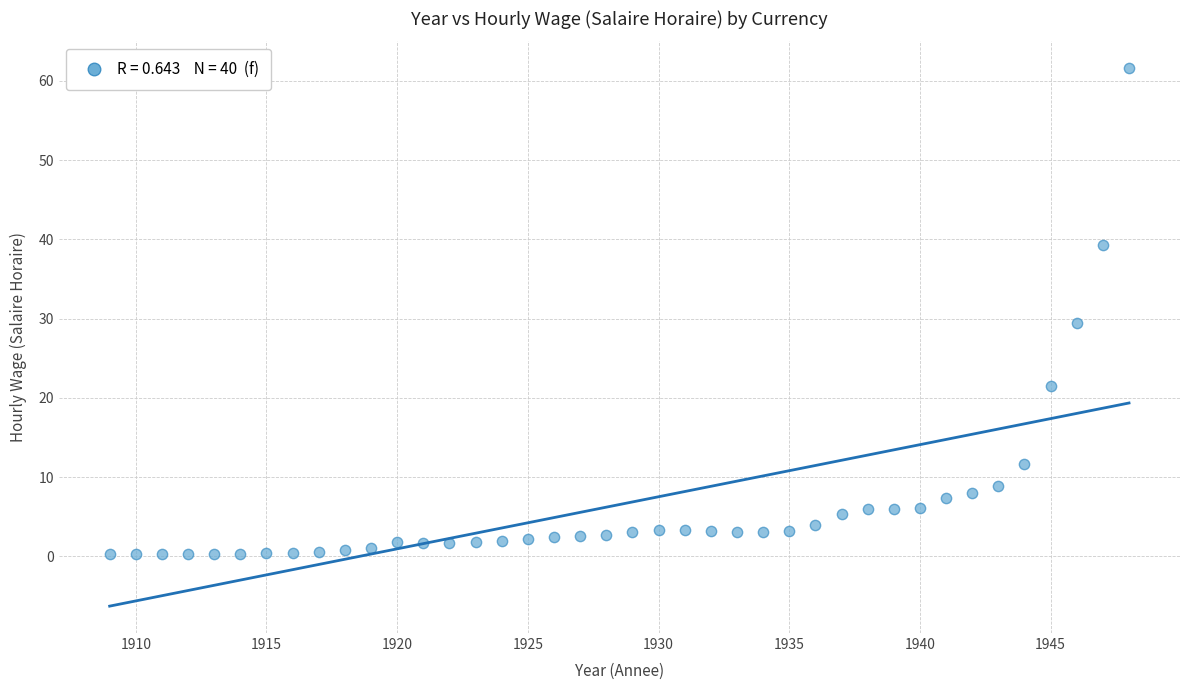

What is the range of X values (max minus min)?

39.0